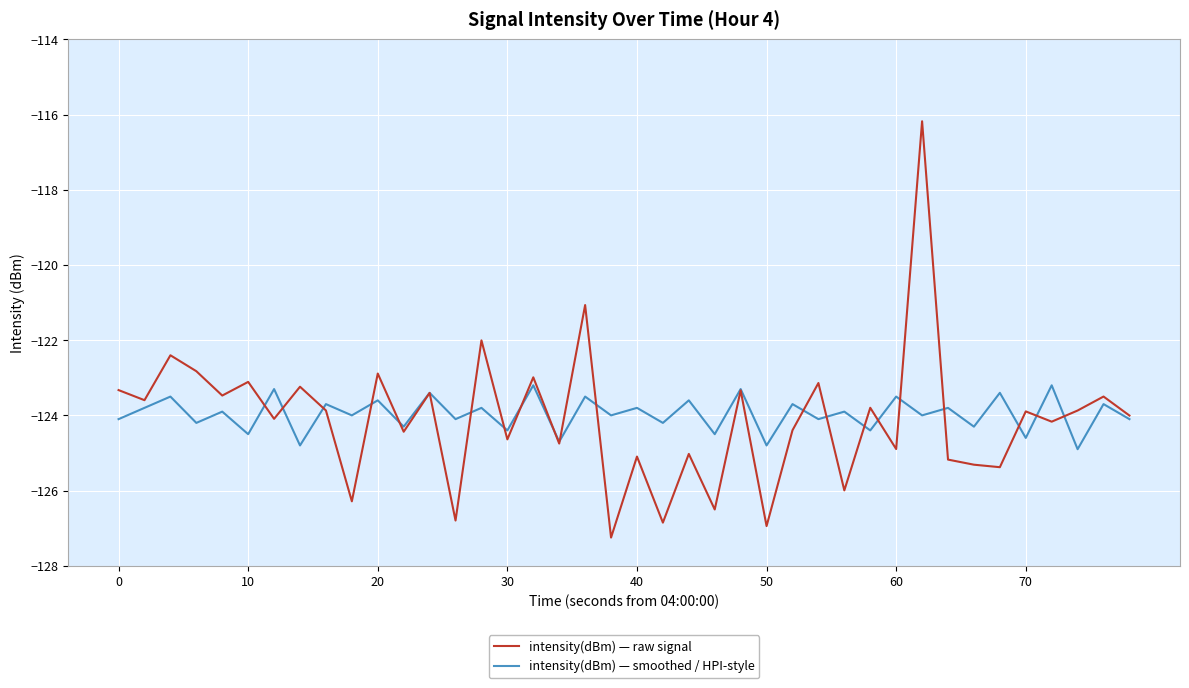

What is the smallest value displayed?

-127.2